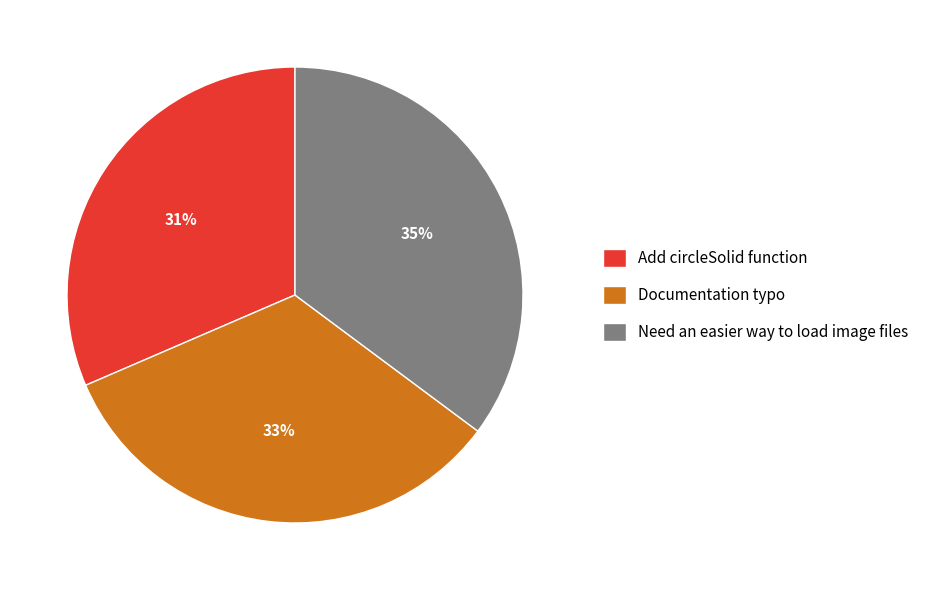

Approximately how many times larger is the value at Documentation typo compared to Add circleSolid function?

1.1